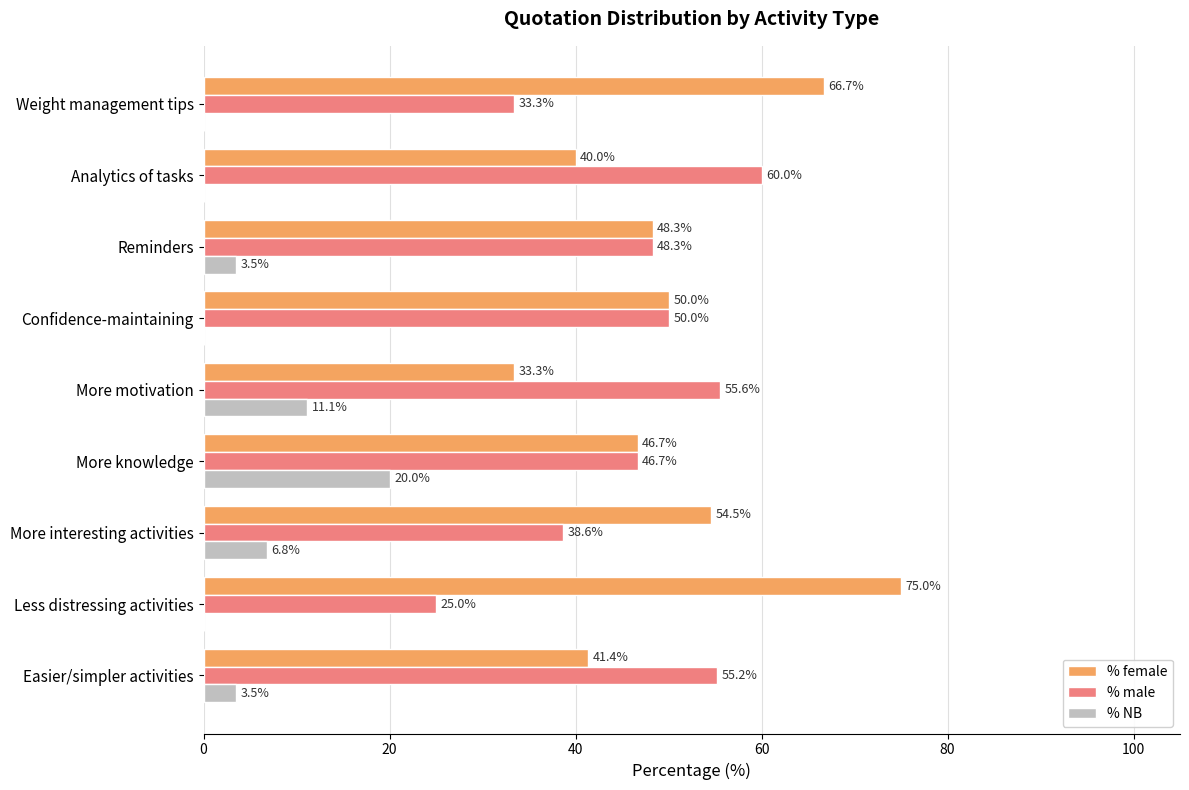

The % NB series shows -8.3 at Analytics of tasks. True or false?

False